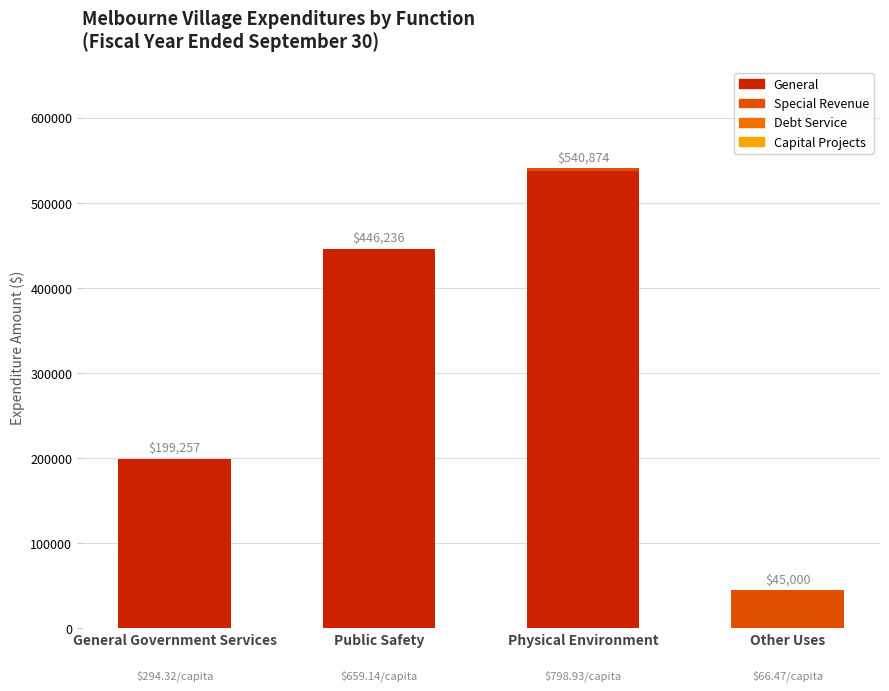

How many data points does each series have?

4